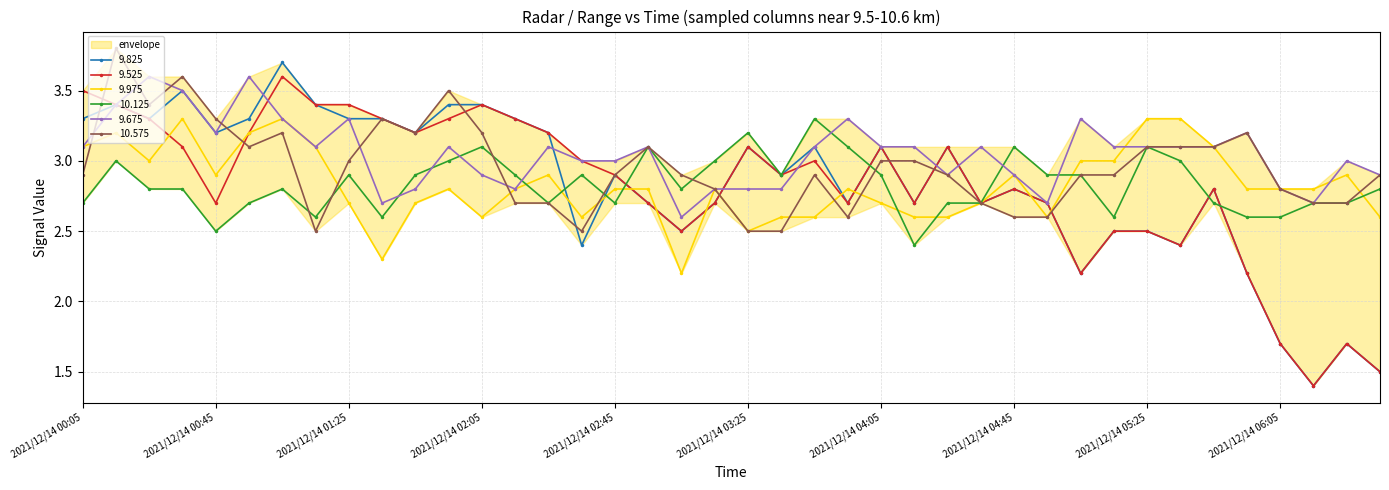

What is the greatest value displayed?

3.8